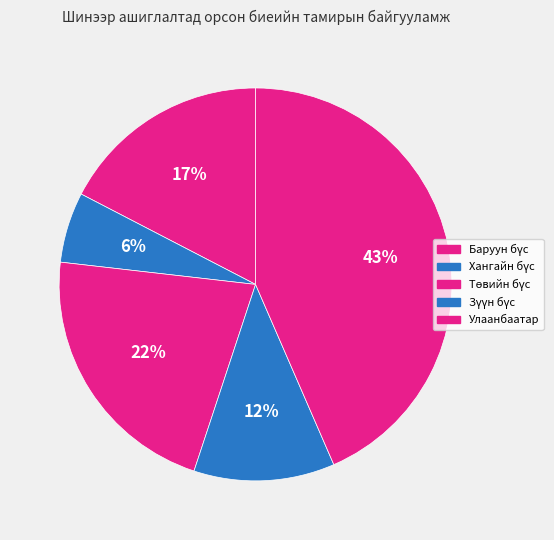

What is the change in value from Зүүн бүс to Улаанбаатар?

+22